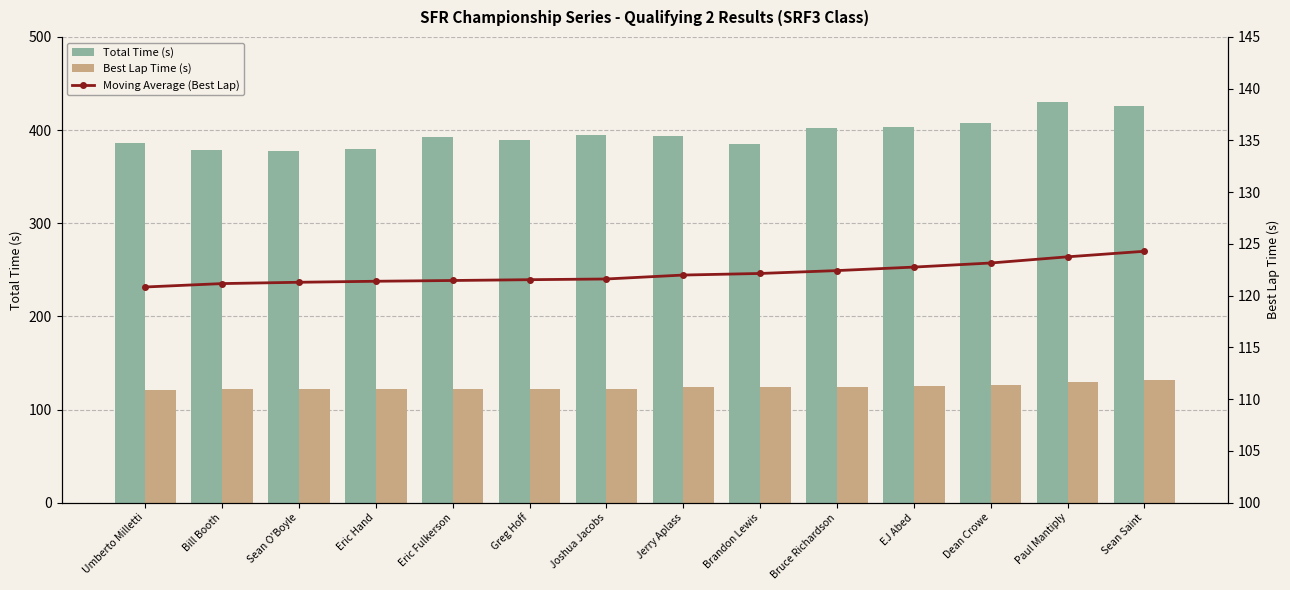

Reading right to left, transcribe all the data shown in this chart.

Total Time (s): Sean Saint=425.6	Paul Mantiply=430.2	Dean Crowe=408.1	EJ Abed=403.7	Bruce Richardson=402.0	Brandon Lewis=385.1	Jerry Aplass=393.5	Joshua Jacobs=394.6	Greg Hoff=389.3	Eric Fulkerson=392.8	Eric Hand=379.3	Sean O'Boyle=377.9	Bill Booth=378.5	Umberto Milletti=386.5
Best Lap Time (s): Sean Saint=131.6	Paul Mantiply=129.2	Dean Crowe=126.6	EJ Abed=125.6	Bruce Richardson=124.4	Brandon Lewis=124.3	Jerry Aplass=123.7	Joshua Jacobs=122.0	Greg Hoff=121.9	Eric Fulkerson=121.8	Eric Hand=121.7	Sean O'Boyle=121.6	Bill Booth=121.5	Umberto Milletti=120.8
Moving Average (Best Lap): Sean Saint=124.3	Paul Mantiply=123.8	Dean Crowe=123.2	EJ Abed=122.8	Bruce Richardson=122.4	Brandon Lewis=122.1	Jerry Aplass=122.0	Joshua Jacobs=121.6	Greg Hoff=121.5	Eric Fulkerson=121.5	Eric Hand=121.4	Sean O'Boyle=121.3	Bill Booth=121.2	Umberto Milletti=120.8